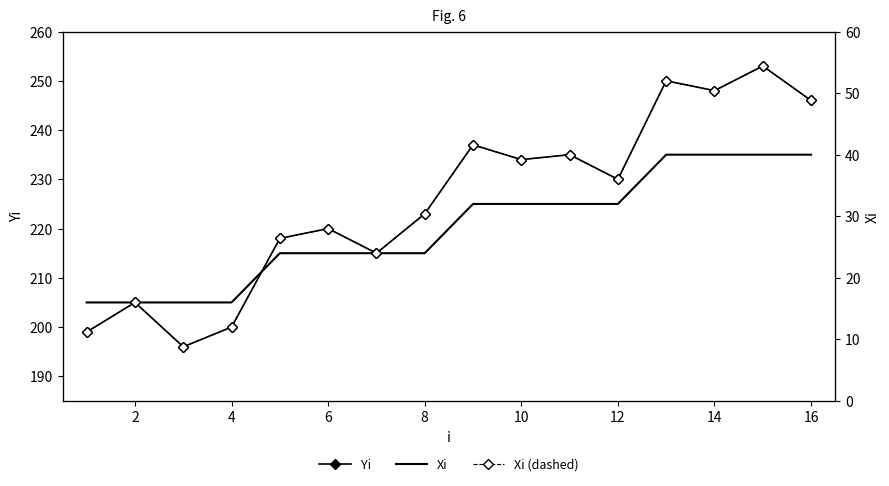

Rank the series by their maximum value, from lowest to highest.

Xi, Yi, Xi (dashed overlay)